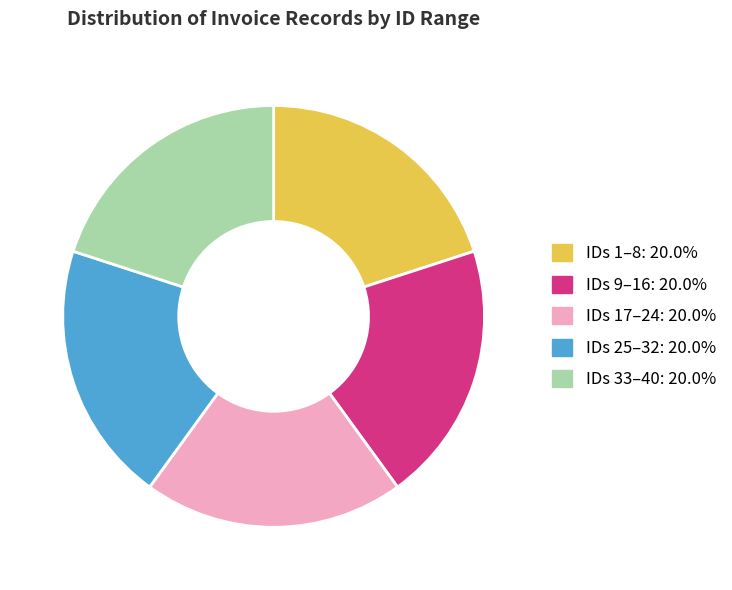

Does any single category account for the majority?

No